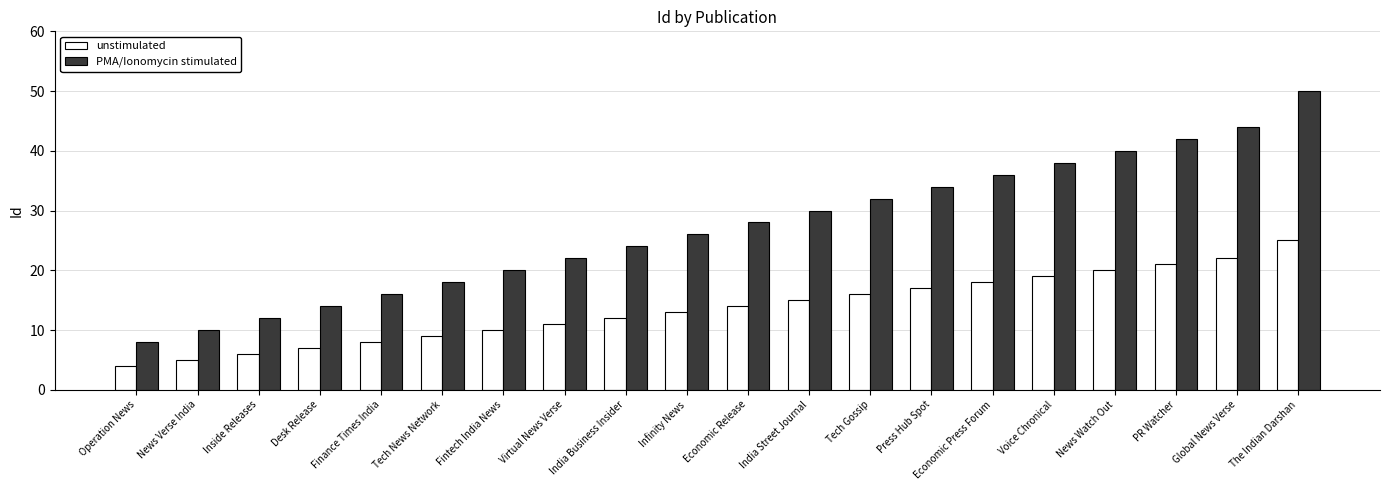

What is the value of the PMA/Ionomycin stimulated bar at the 11th from the left?

28